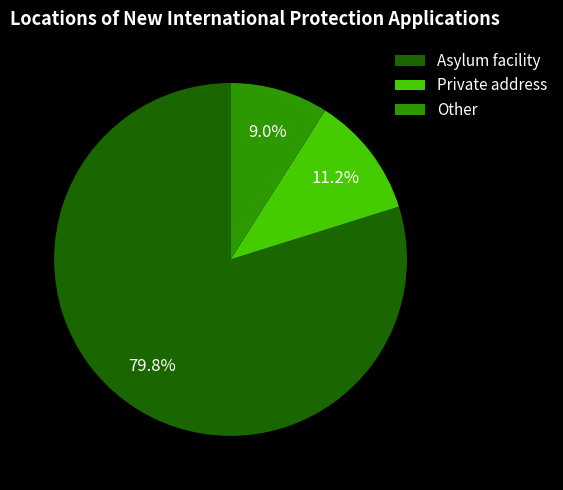

To the nearest percent, what portion does Private address represent?

11%